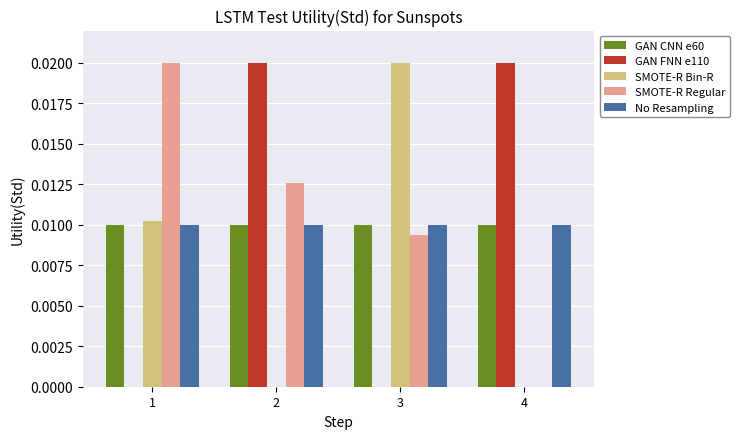

Where is SMOTE-R Regular nearest to the value 0?

4